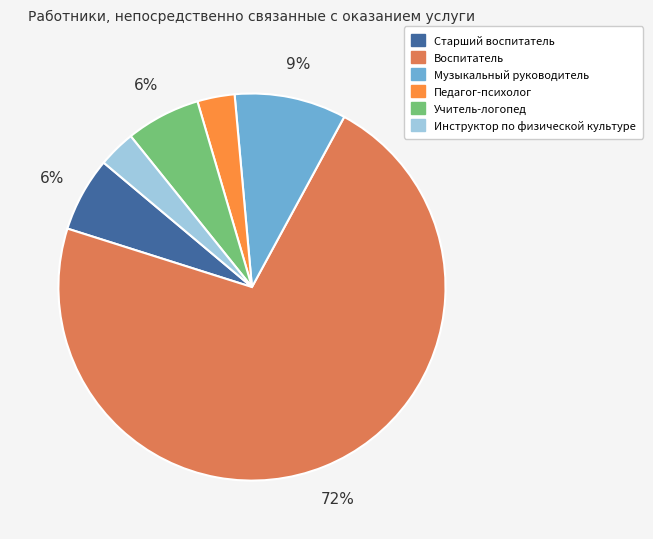

To the nearest percent, what portion does Старший воспитатель represent?

6%